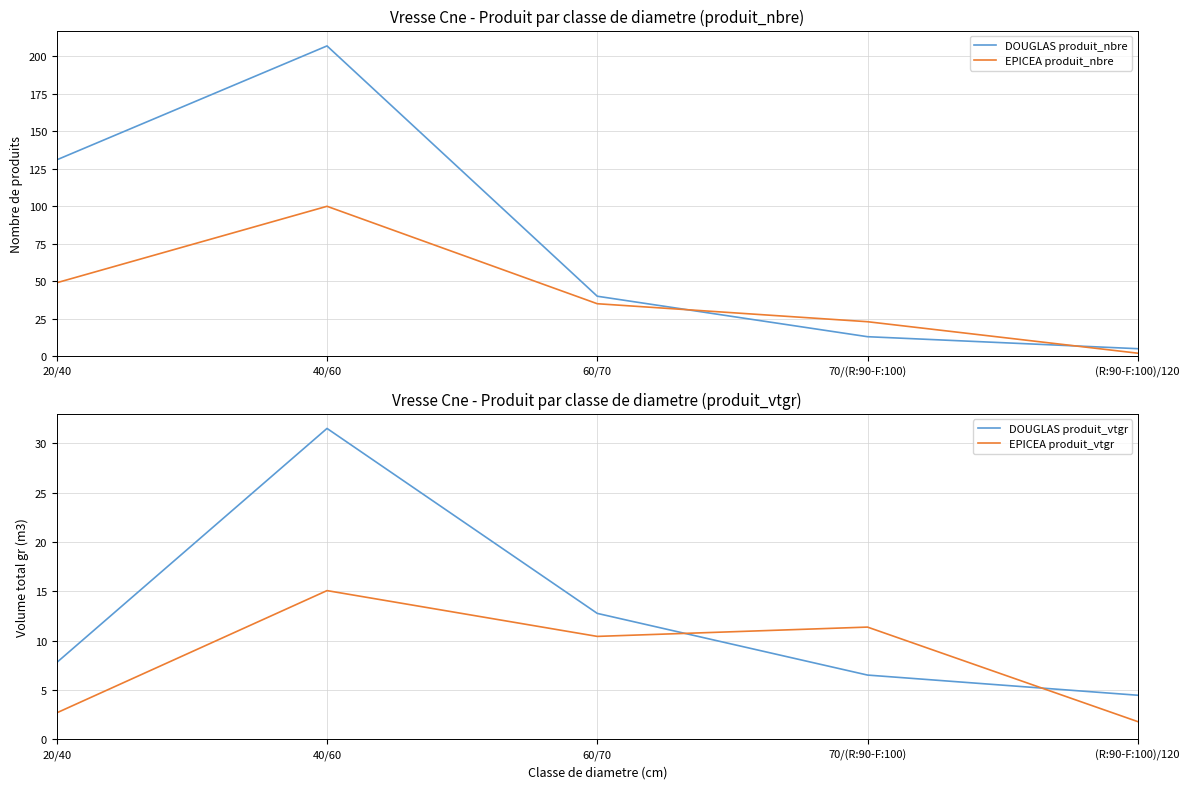

What is the approximate value of DOUGLAS produit_nbre at 70/(R:90-F:100)?

13